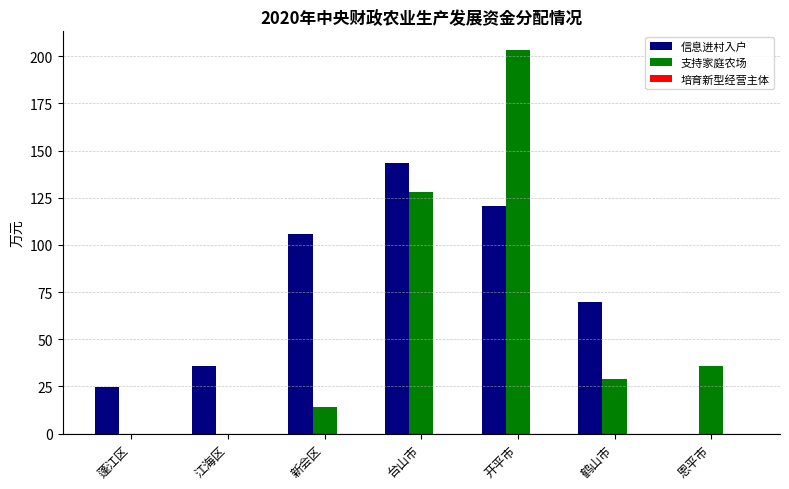

What is the difference between the 支持家庭农场 values at 新会区 and 台山市?

114.0